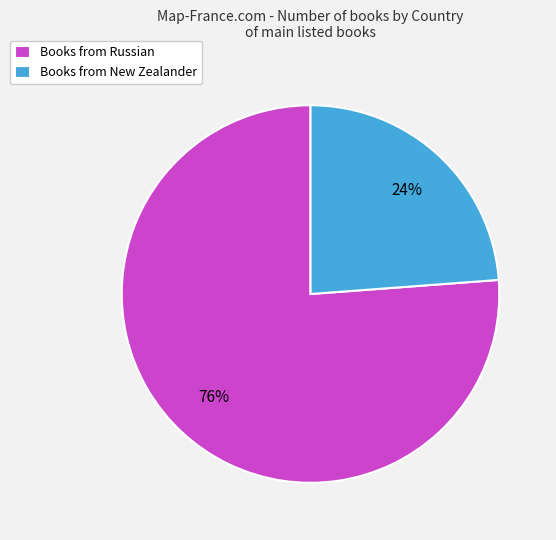

Do Books from Russian and Books from New Zealander together represent more than half of the pie?

Yes